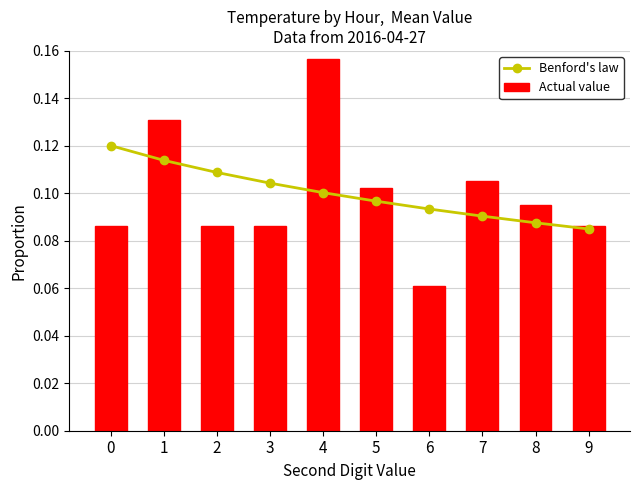

Which category has the highest value in the Actual value series?

4